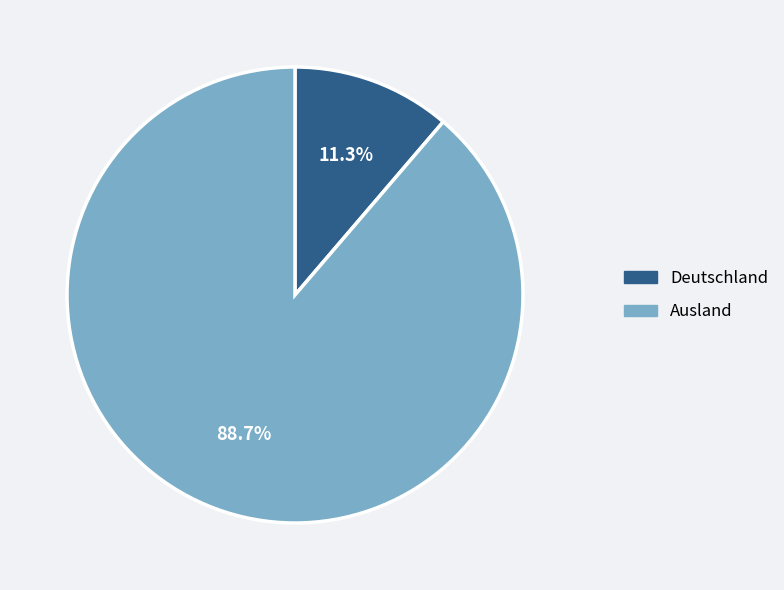

To the nearest percent, what percentage of the pie is Deutschland?

11%